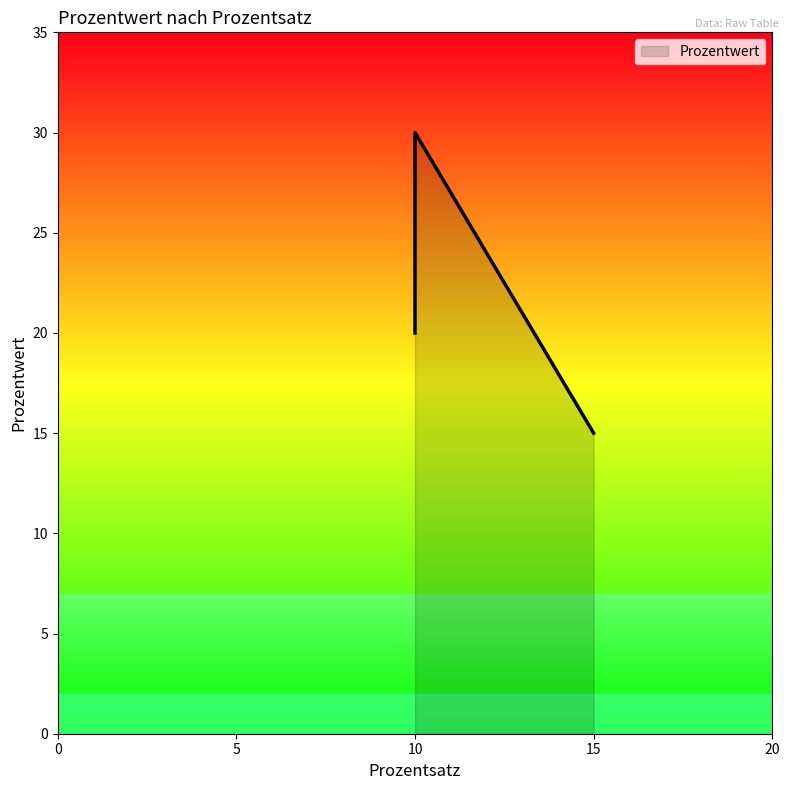

Reading left to right, what are all the values shown in this chart?

20	30	15